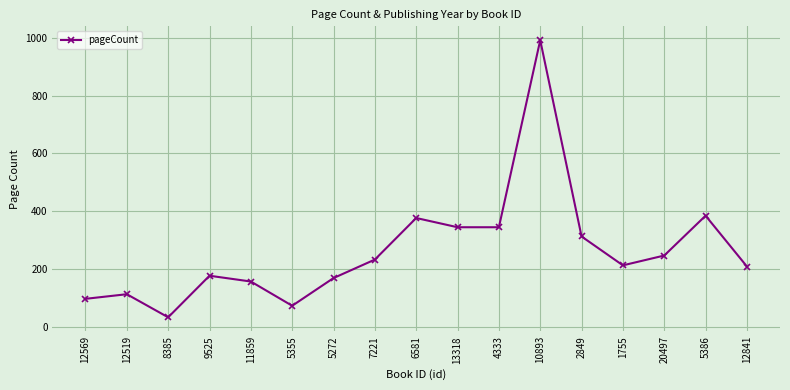

What is the difference between the maximum and minimum values?

960